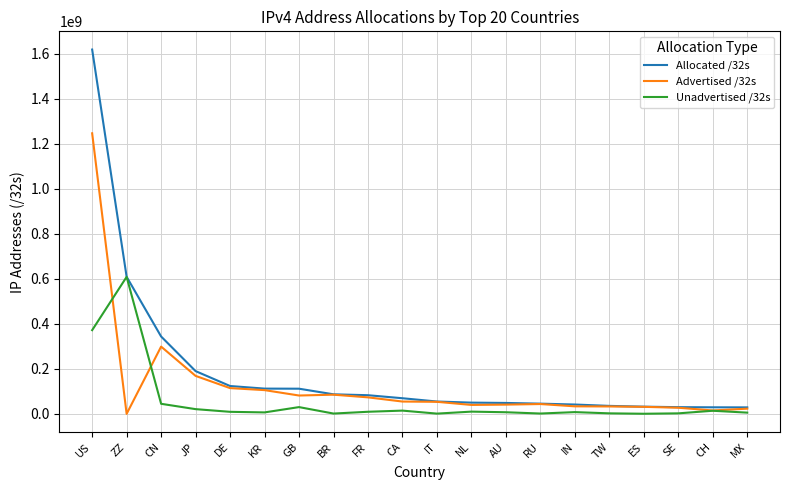

At which category is the sum across all series the highest?

US